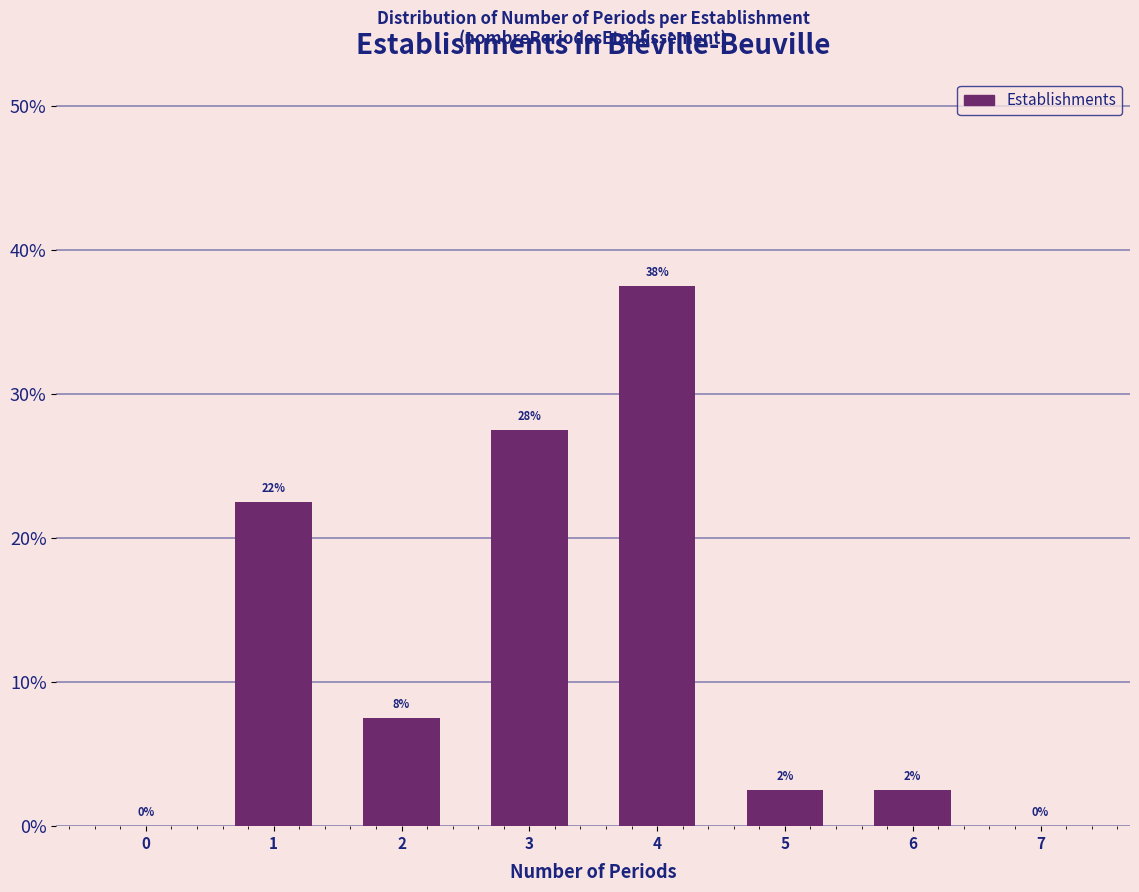

Are the bars horizontal?

No